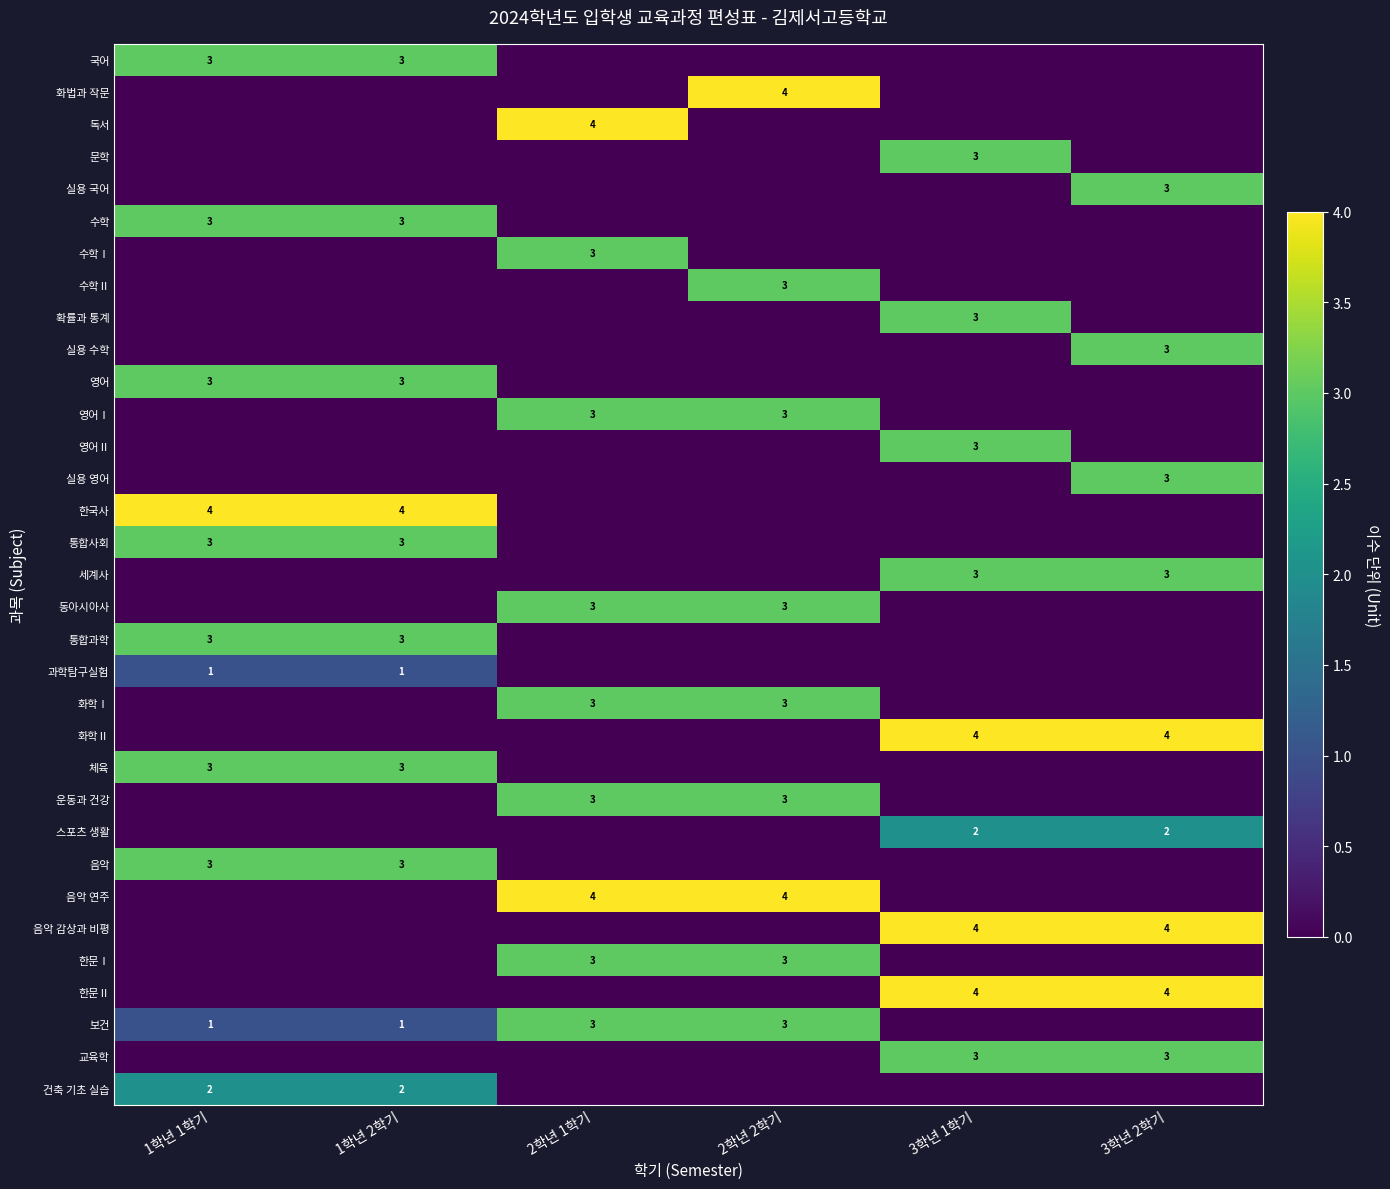

At how many categories does at least one series exceed 0?

6